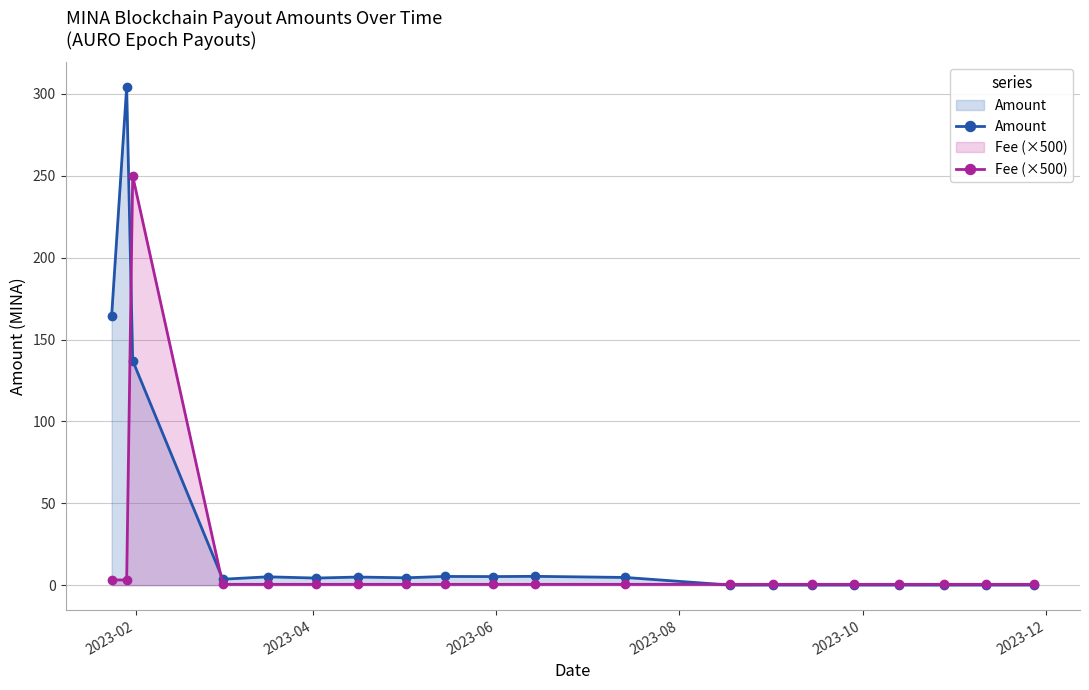

Rank the series by their maximum value, from highest to lowest.

Amount, Fee (×500)